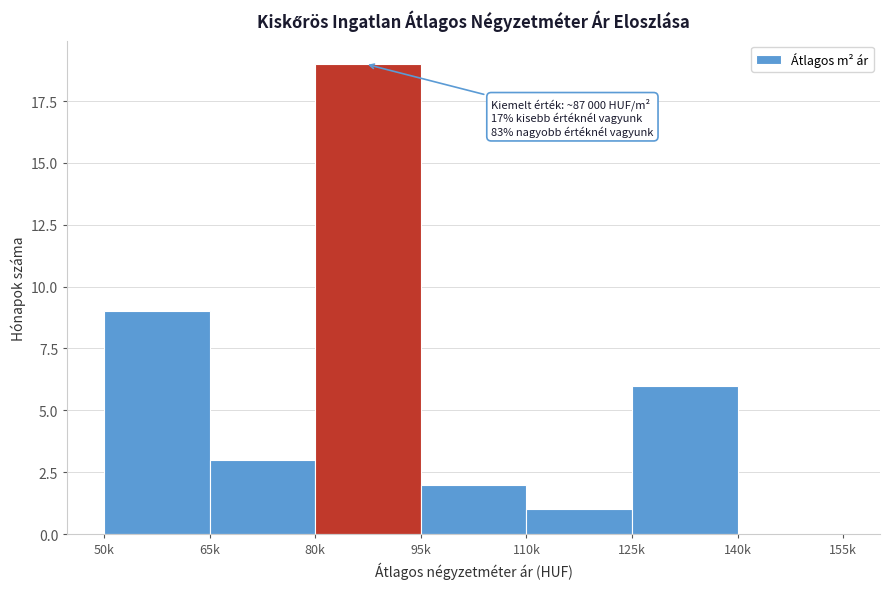

Reading left to right, extract all data points from this chart.

50k=9	65k=3	80k=19	95k=2	110k=1	125k=6	140k=0